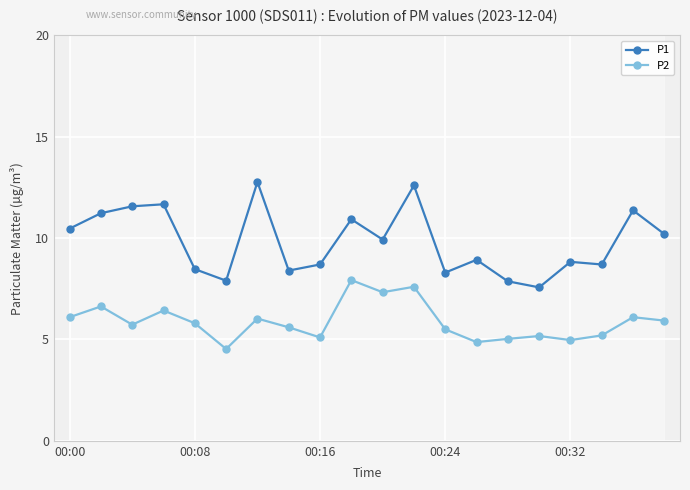

What is the greatest value displayed?

12.8